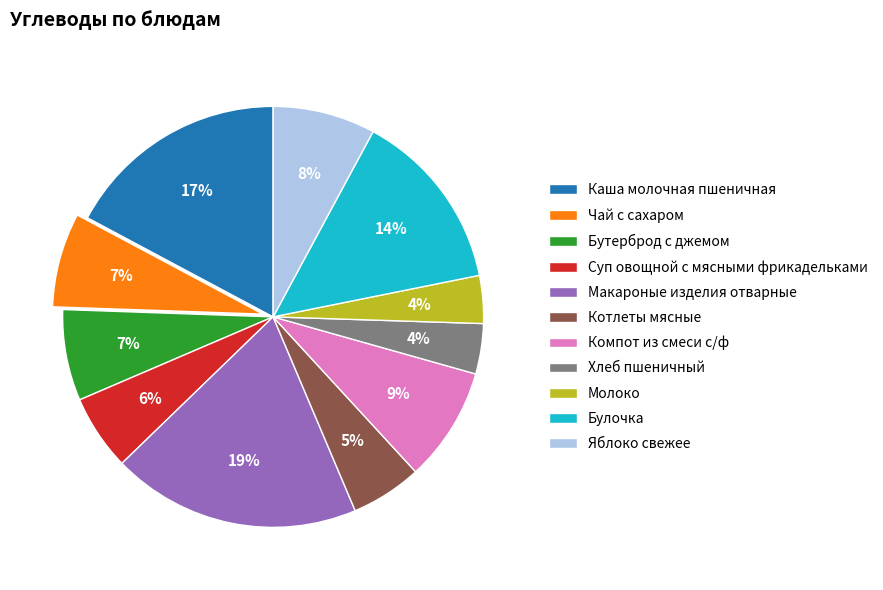

Combined, do Молоко and Хлеб пшеничный account for over 50%?

No